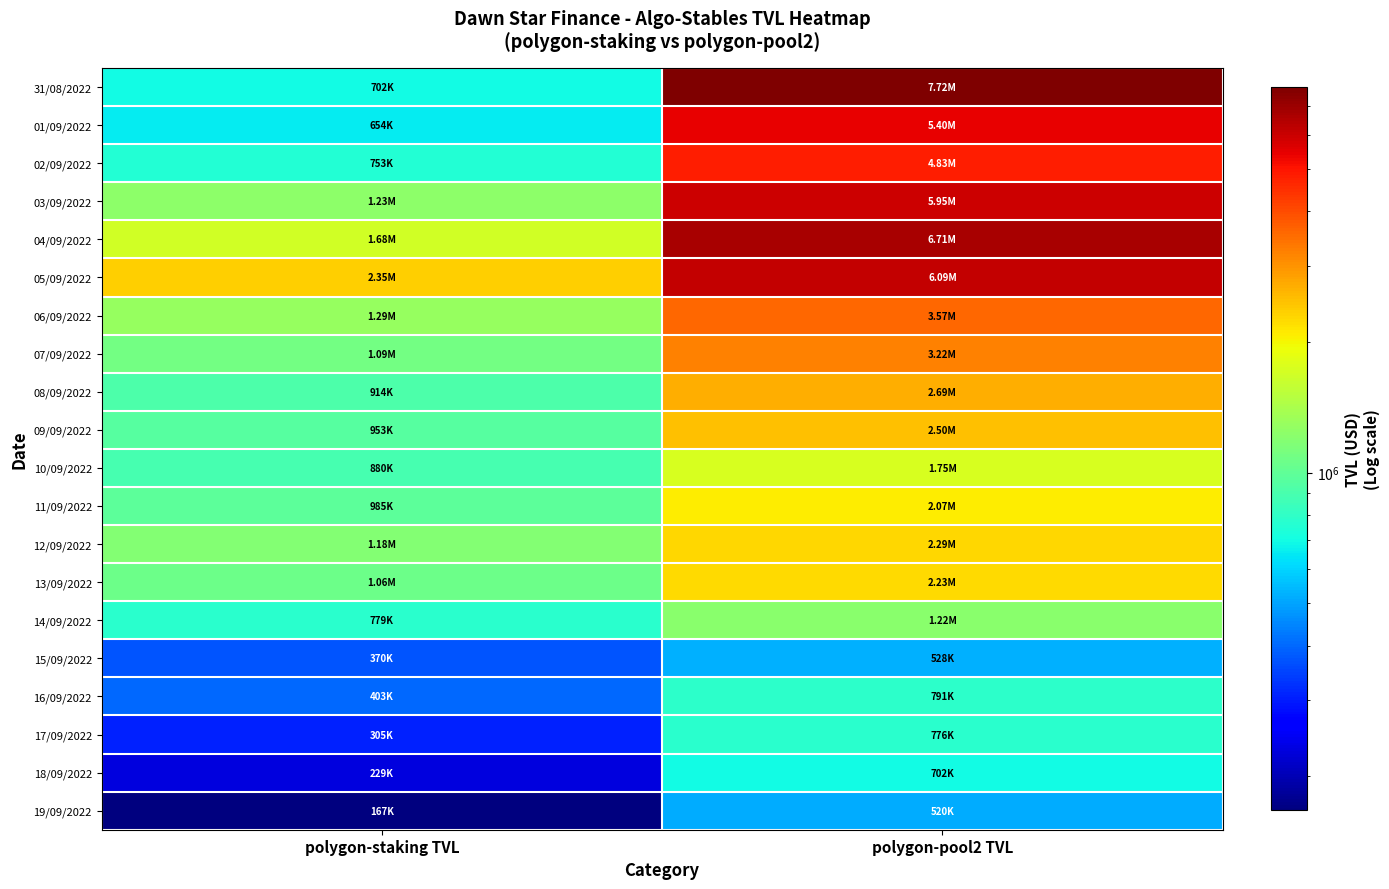

At how many categories does at least one series exceed 6983472?

1